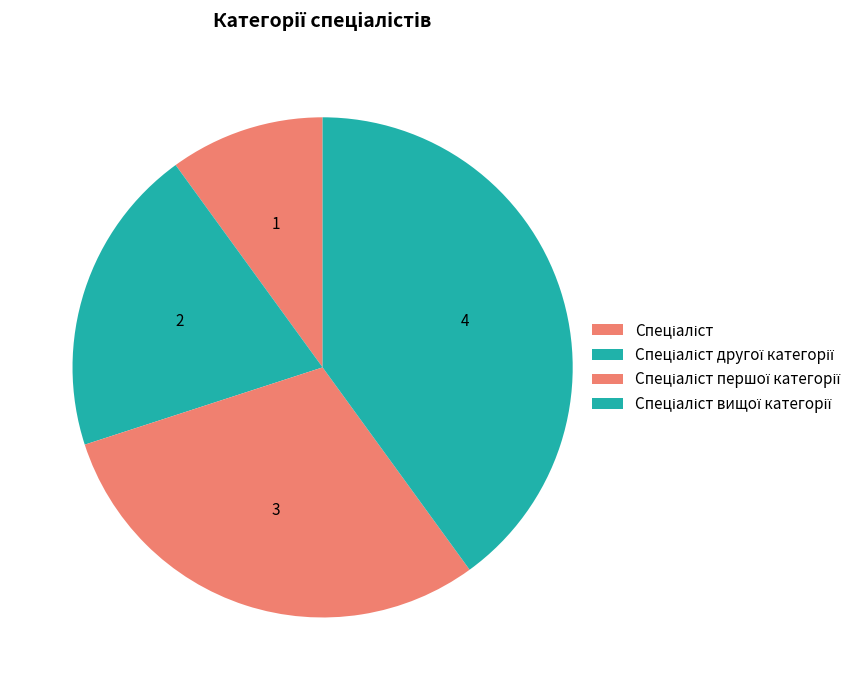

What is the smallest slice in the pie chart?

Спеціаліст